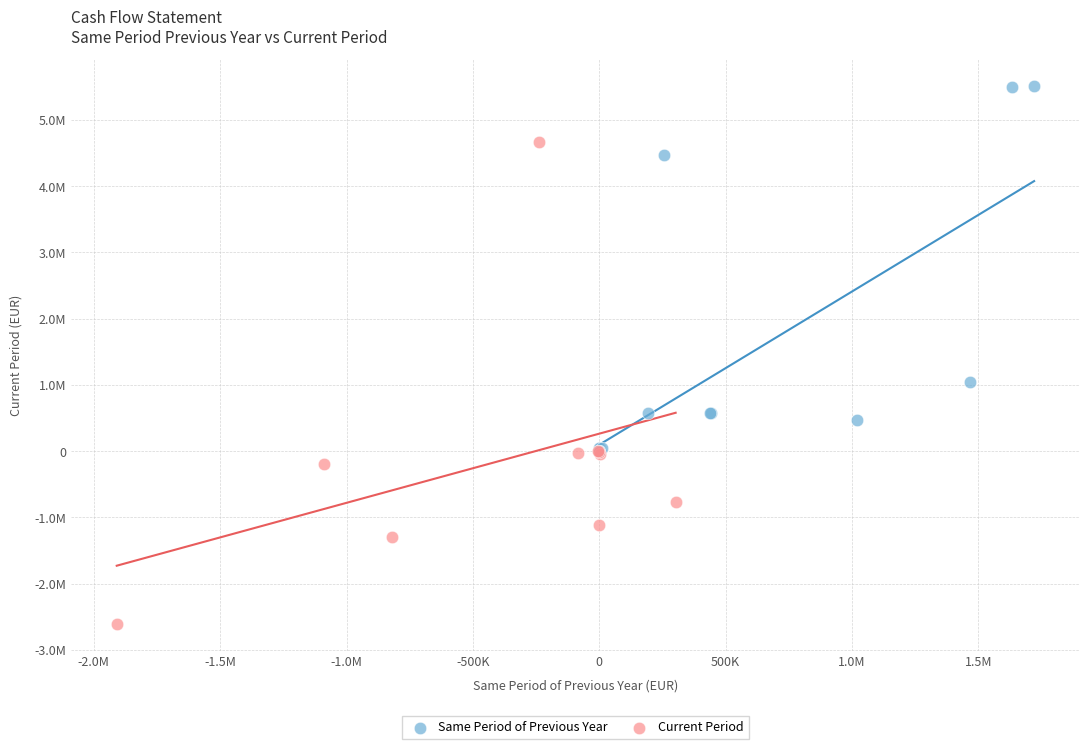

What are all the series names shown in the legend?

Same Period of Previous Year, Current Period